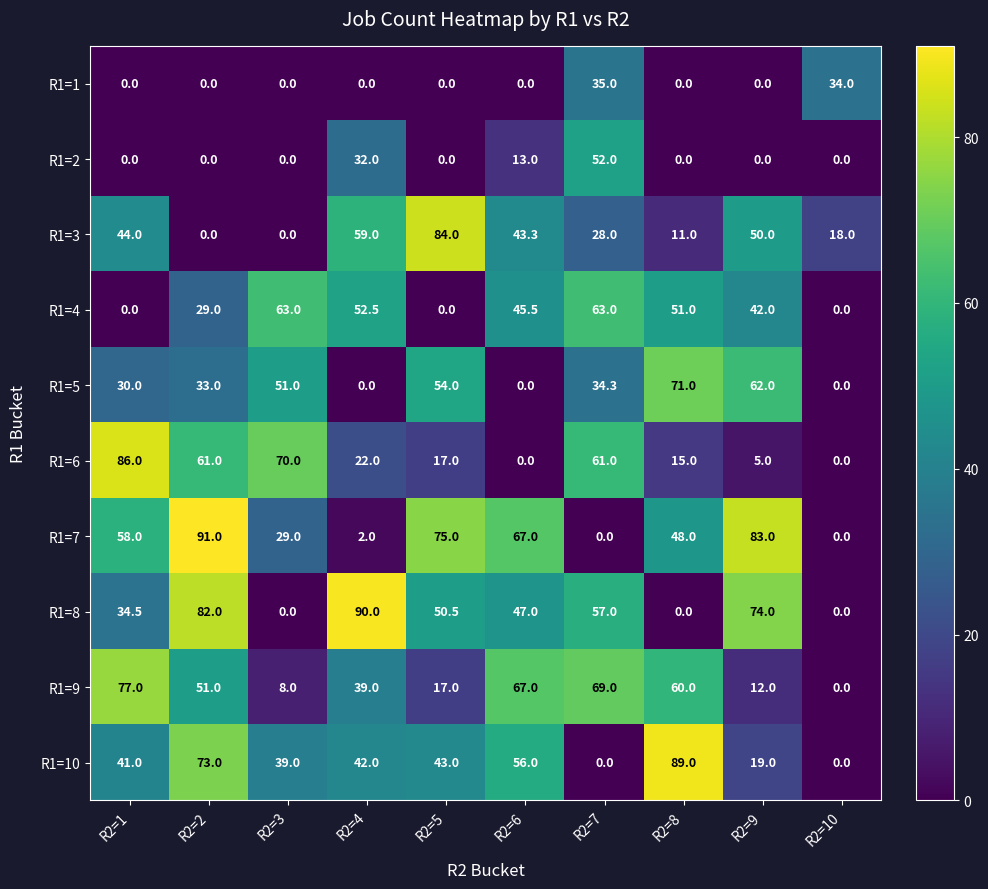

Which series has the largest total across all categories?

R1=7